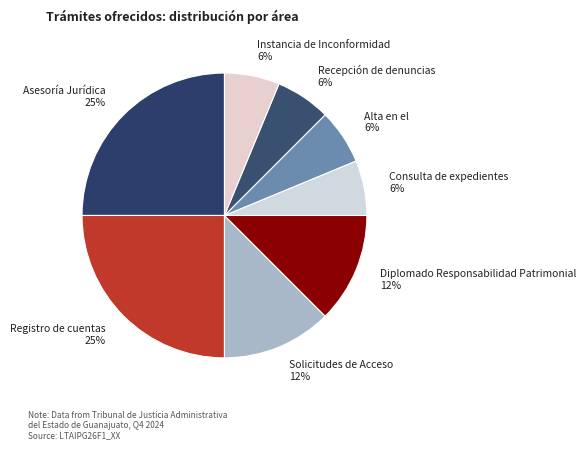

Count the number of slices in the pie.

8